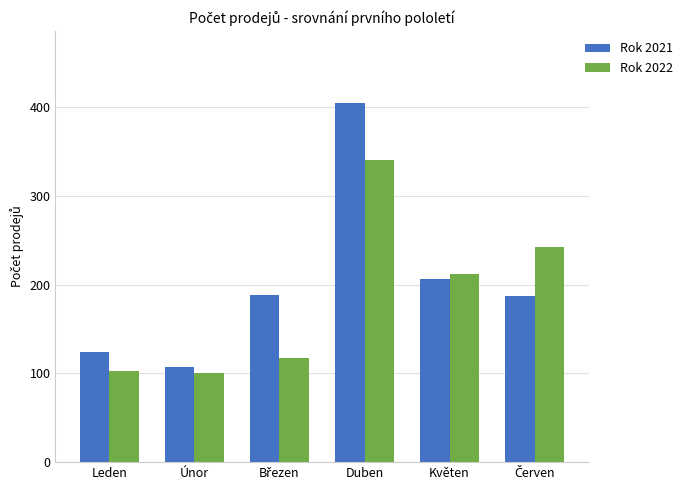

The value of Rok 2021 at Leden is 50. True or false?

False